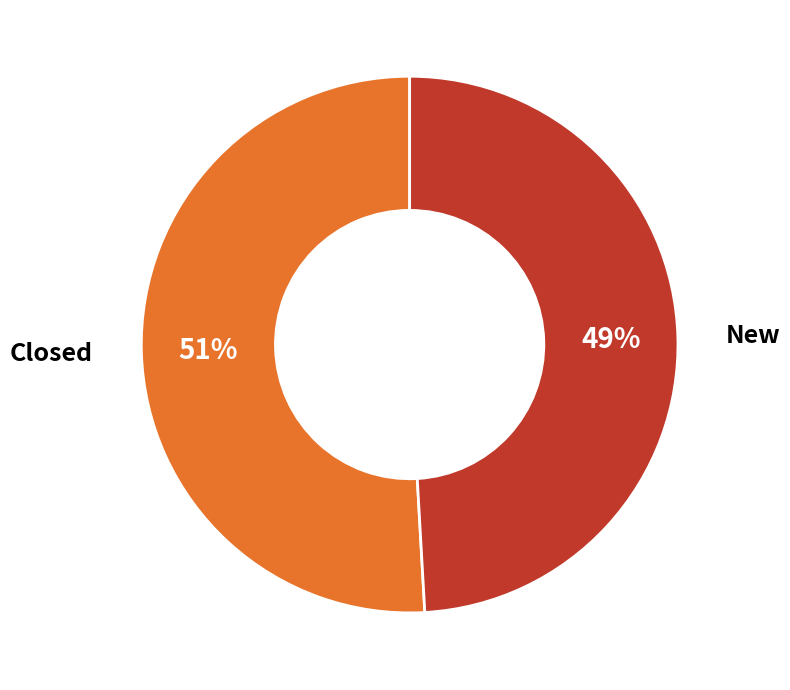

To the nearest percent, what is the difference between the largest and smallest slice percentages?

2%